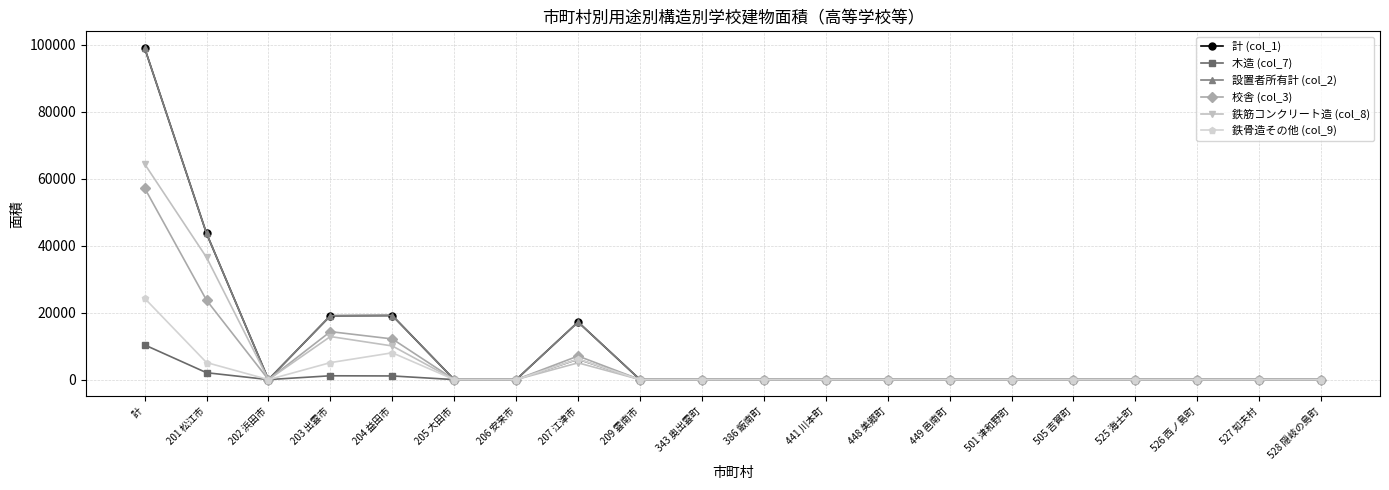

Is this an area chart (filled region under the line)?

No